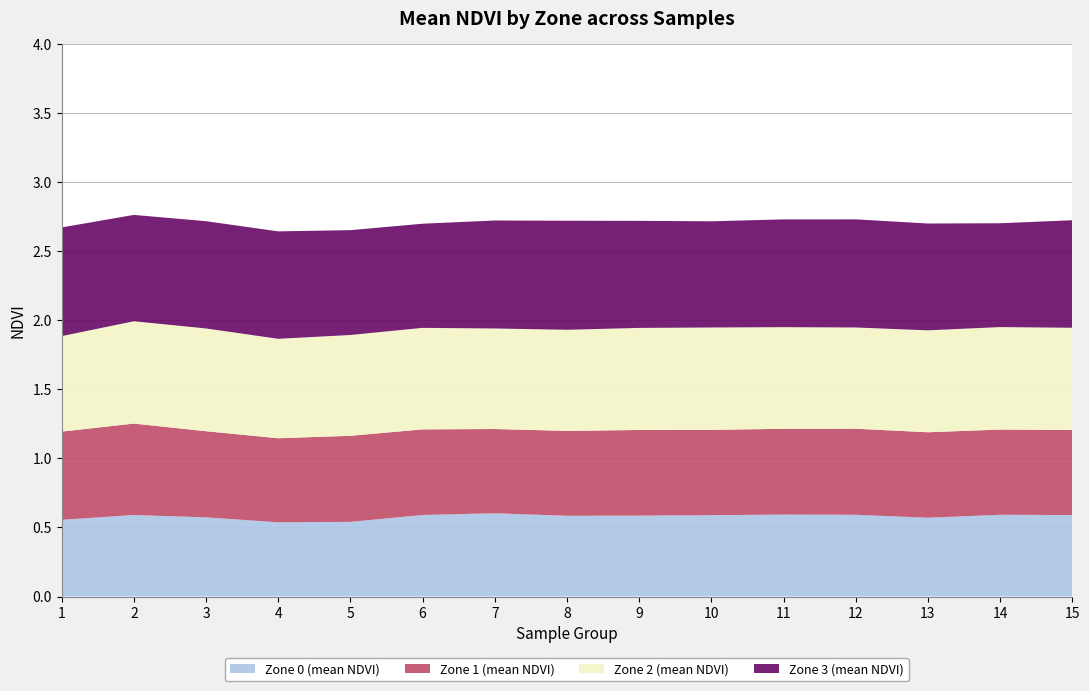

Reading left to right, list all the values displayed in this chart.

Zone 0 (mean NDVI): 1=0.6	2=0.6	3=0.6	4=0.5	5=0.5	6=0.6	7=0.6	8=0.6	9=0.6	10=0.6	11=0.6	12=0.6	13=0.6	14=0.6	15=0.6
Zone 1 (mean NDVI): 1=0.6	2=0.7	3=0.6	4=0.6	5=0.6	6=0.6	7=0.6	8=0.6	9=0.6	10=0.6	11=0.6	12=0.6	13=0.6	14=0.6	15=0.6
Zone 2 (mean NDVI): 1=0.7	2=0.7	3=0.7	4=0.7	5=0.7	6=0.7	7=0.7	8=0.7	9=0.7	10=0.7	11=0.7	12=0.7	13=0.7	14=0.7	15=0.7
Zone 3 (mean NDVI): 1=0.8	2=0.8	3=0.8	4=0.8	5=0.8	6=0.8	7=0.8	8=0.8	9=0.8	10=0.8	11=0.8	12=0.8	13=0.8	14=0.8	15=0.8